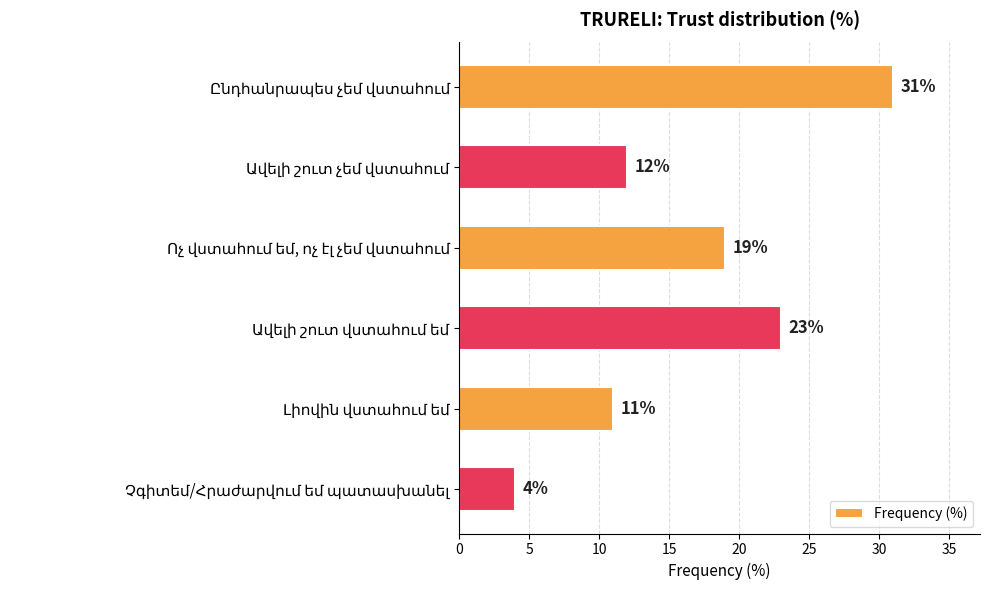

What is the value of the 1st bar from the top?

31